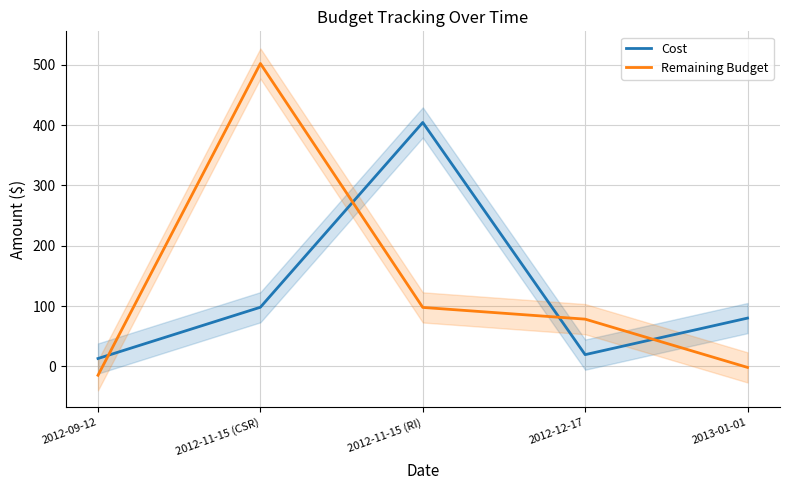

Rank the categories by Remaining Budget value from lowest to highest.

2012-09-12, 2013-01-01, 2012-12-17, 2012-11-15 (RI), 2012-11-15 (CSR)